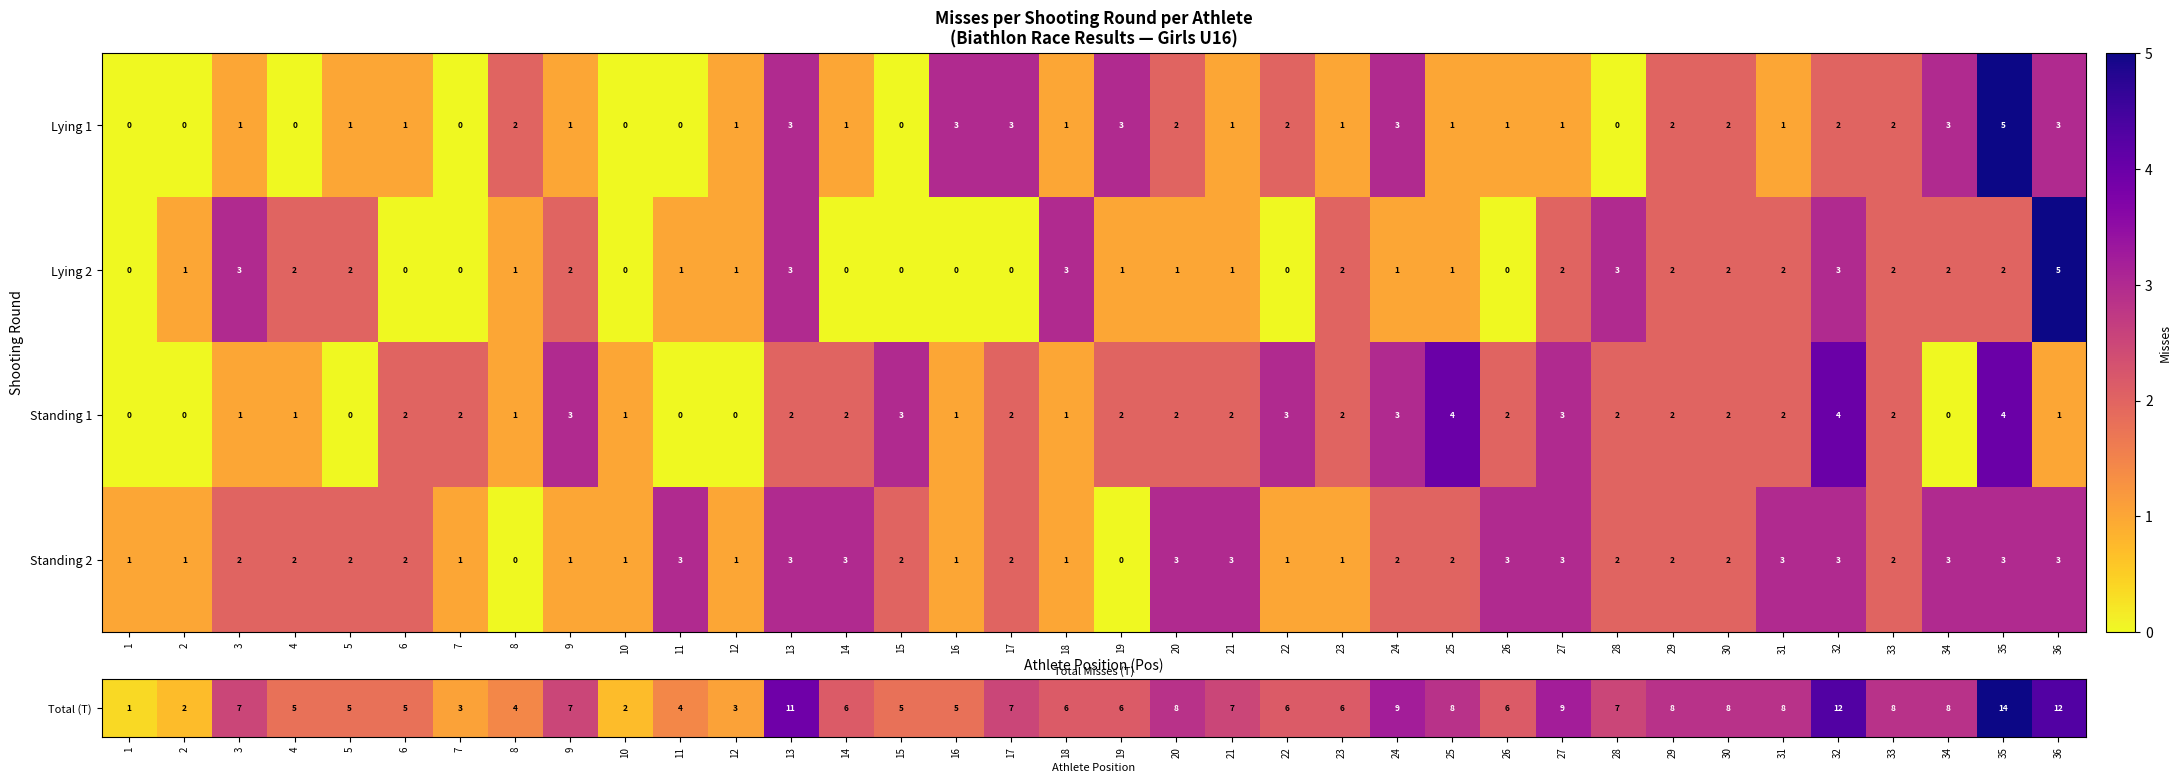

What is the difference between the maximum and minimum values in the Standing 1 series?

4